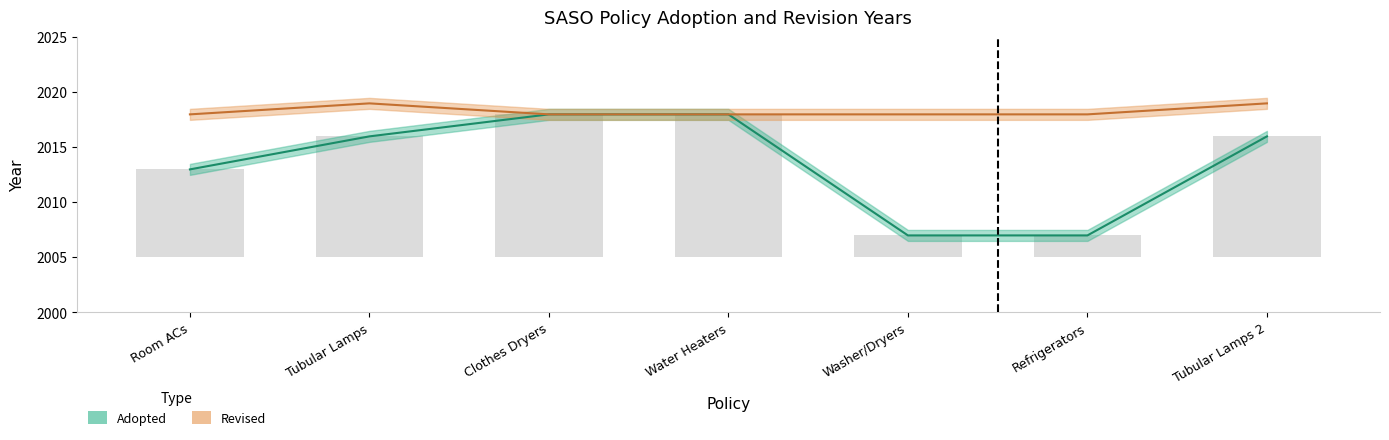

What is the difference between the maximum and minimum values in the Adopted series?

11